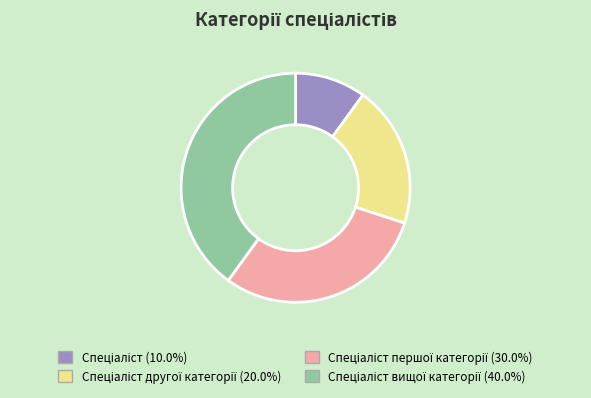

Is there a majority slice in this chart?

No